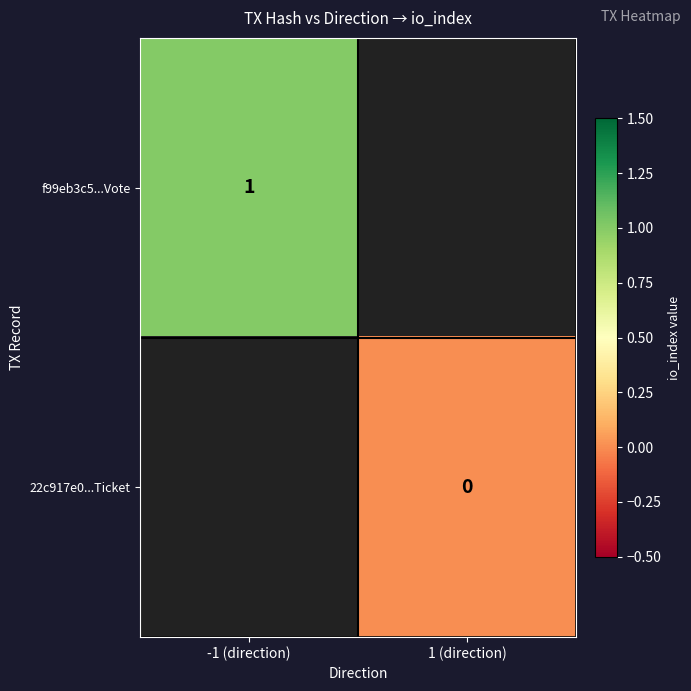

Is the value of 22c917e0...Ticket at 1 (direction) greater than the value of f99eb3c5...Vote at -1 (direction)?

No